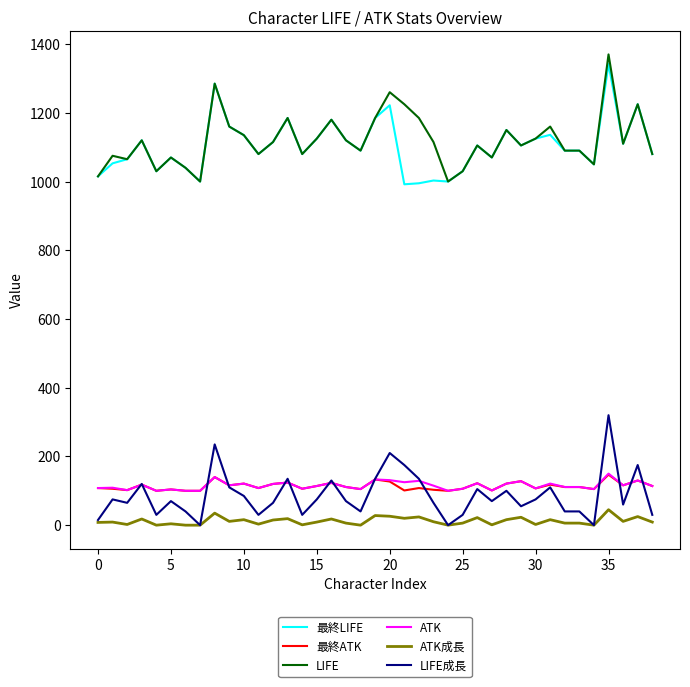

True or false: LIFE and LIFE成長 intersect in this chart.

False